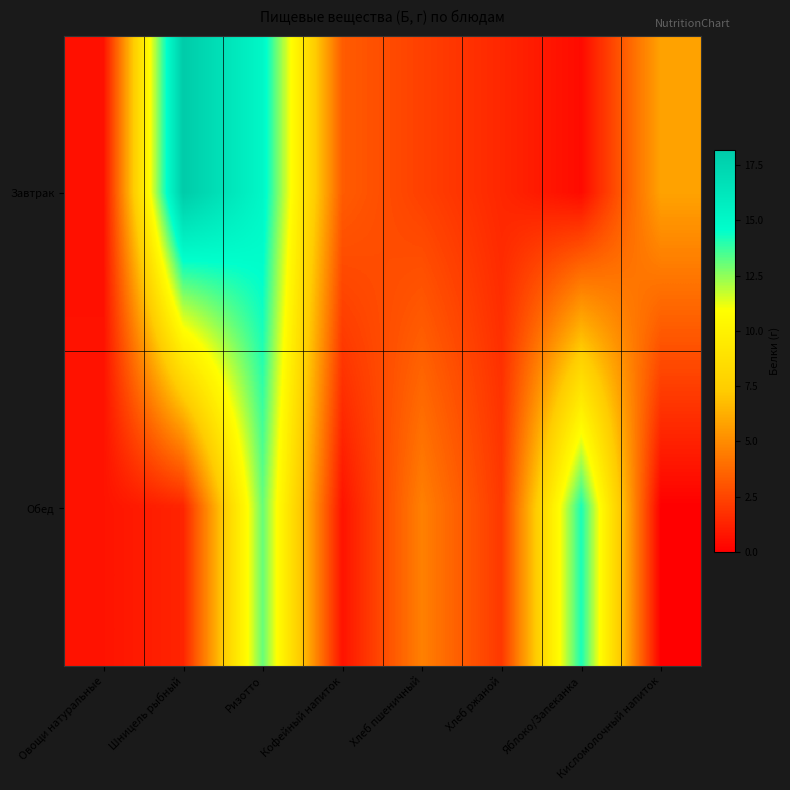

What is the total value across all series at Хлеб пшеничный?

6.9